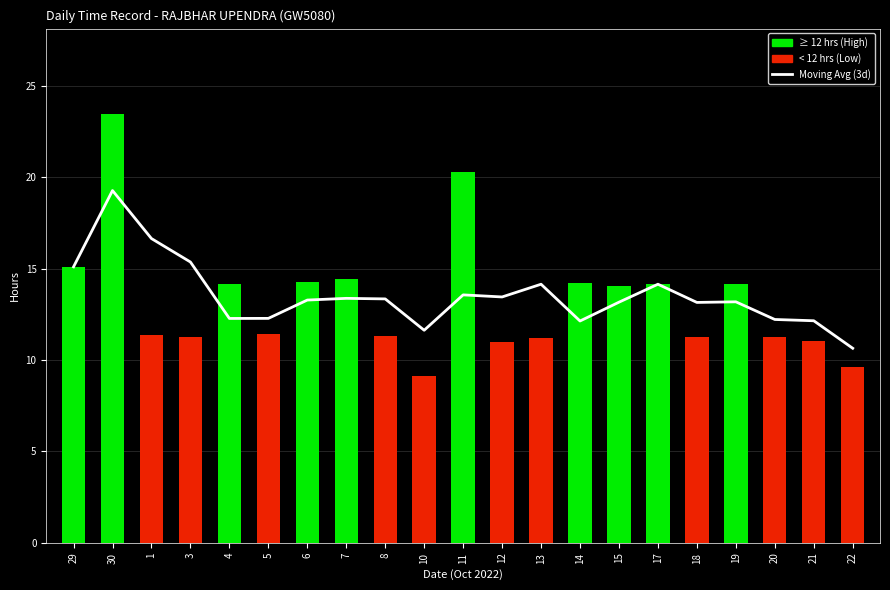

Reading right to left, extract all data points from this chart.

Moving Avg (3d): 22=10.6	21=12.2	20=12.2	19=13.2	18=13.2	17=14.2	15=13.2	14=12.1	13=14.2	12=13.5	11=13.6	10=11.6	8=13.4	7=13.4	6=13.3	5=12.3	4=12.3	3=15.4	1=16.7	30=19.3	29=15.1
Hours Worked: 22=9.7	21=11.0	20=11.3	19=14.2	18=11.2	17=14.2	15=14.1	14=14.2	13=11.2	12=11.0	11=20.3	10=9.1	8=11.3	7=14.5	6=14.3	5=11.4	4=14.2	3=11.3	1=11.4	30=23.5	29=15.1